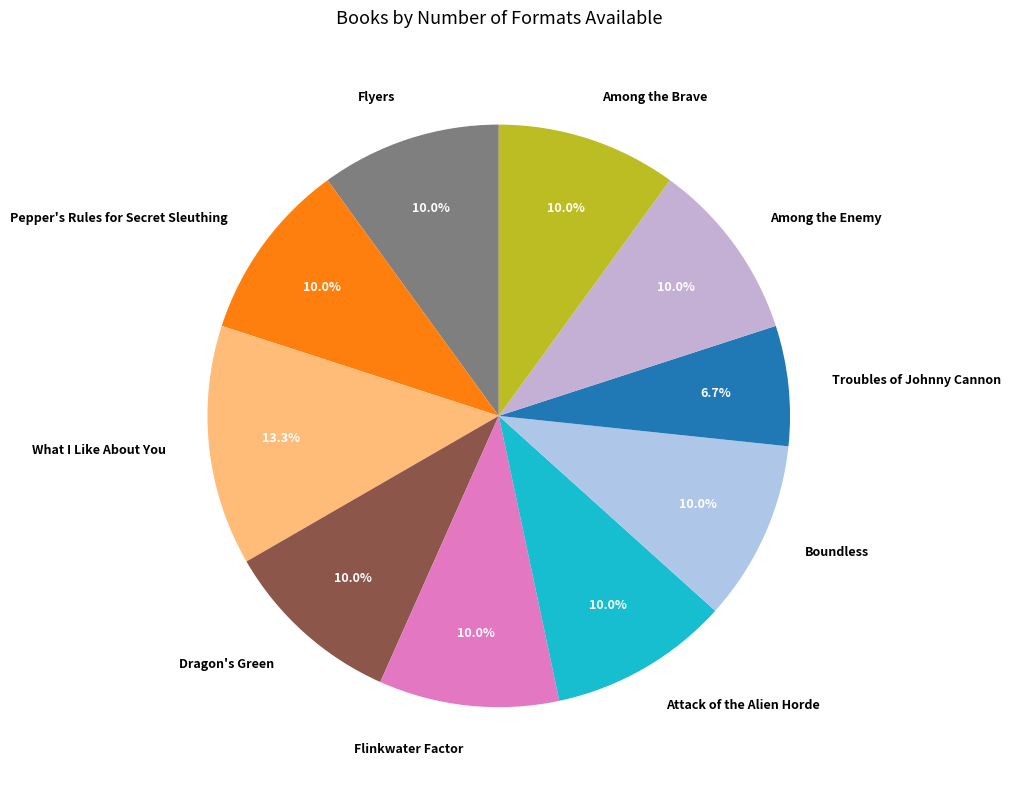

How much of the chart is everything except Among the Enemy?

90.0%